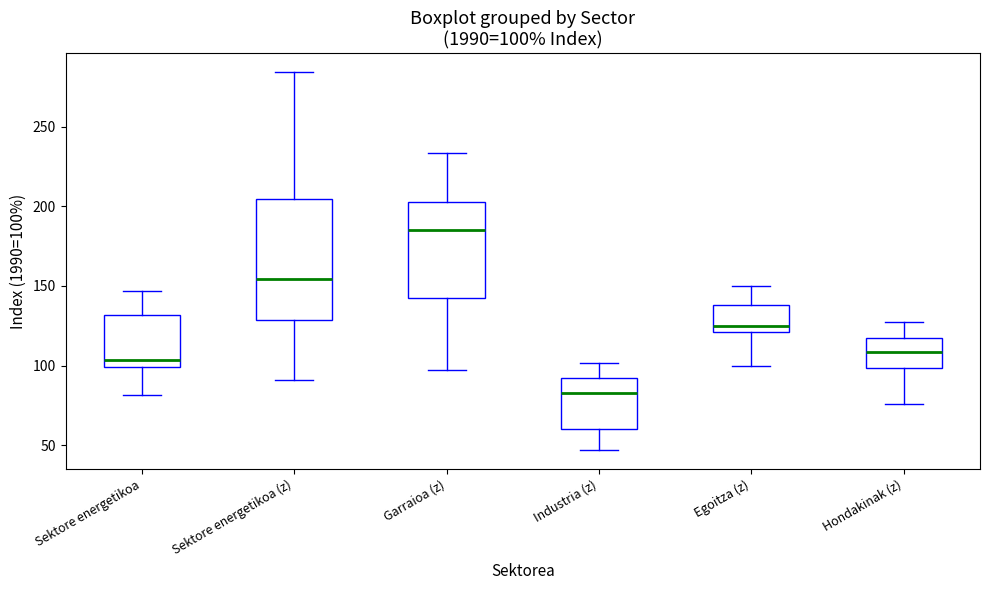

Which box's median line is the highest?

Garraioa (z)